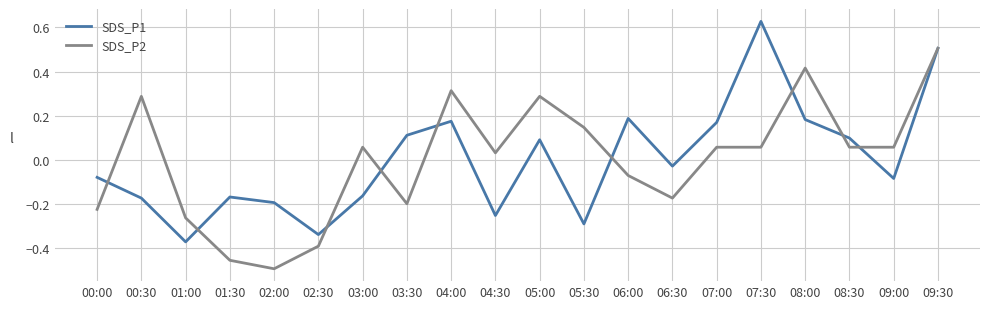

Which category has the highest value across all series?

07:30